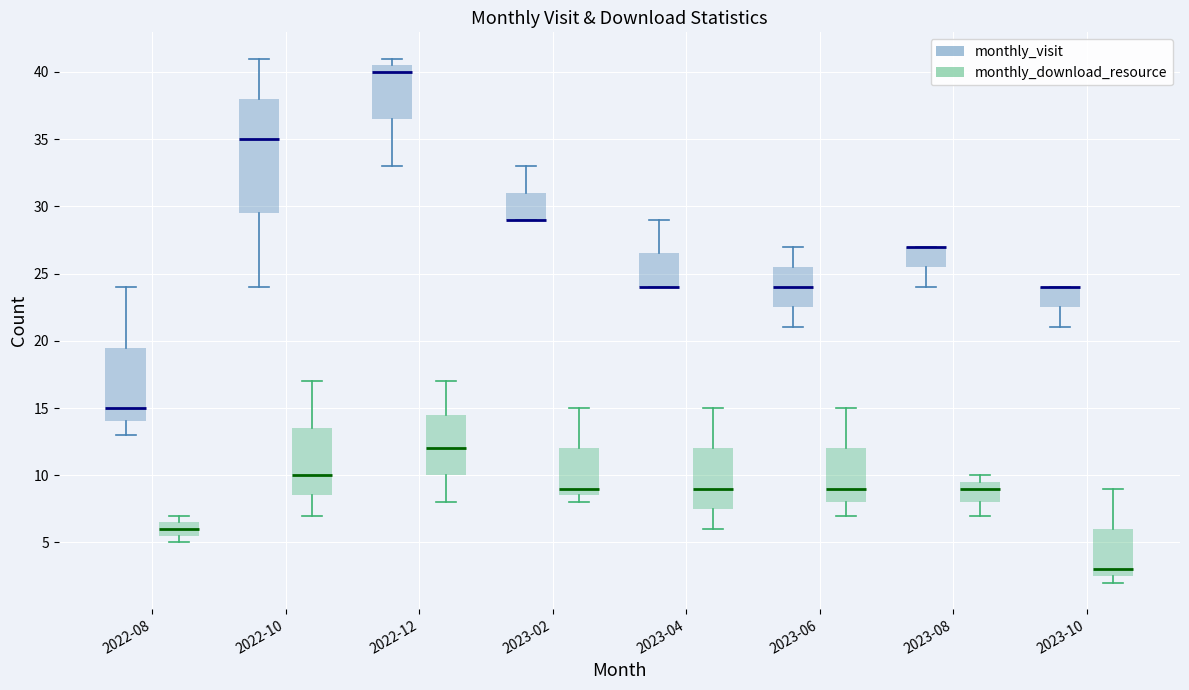

Reading left to right, transcribe this box plot: for each box, give where its median line is, the range the box spans, and where its two whiskers end, as read against the y-axis. The values are not printed on the chart, so give them approximately, as read against the axis.

2022-08 (monthly_visit): median 15.0, box 14.0 to 19.5, whiskers 13.0 to 24.0
2022-08 (monthly_download_resource): median 6.0, box 5.5 to 6.5, whiskers 5.0 to 7.0
2022-10 (monthly_visit): median 35.0, box 29.5 to 38.0, whiskers 24.0 to 41.0
2022-10 (monthly_download_resource): median 10.0, box 8.5 to 13.5, whiskers 7.0 to 17.0
2022-12 (monthly_visit): median 40.0, box 36.5 to 40.5, whiskers 33.0 to 41.0
2022-12 (monthly_download_resource): median 12.0, box 10.0 to 14.5, whiskers 8.0 to 17.0
2023-02 (monthly_visit): median 29.0 (drawn on the box's lower edge), box 29.0 to 31.0, whiskers 29.0 to 33.0
2023-02 (monthly_download_resource): median 9.0, box 8.5 to 12.0, whiskers 8.0 to 15.0
2023-04 (monthly_visit): median 24.0 (drawn on the box's lower edge), box 24.0 to 26.5, whiskers 24.0 to 29.0
2023-04 (monthly_download_resource): median 9.0, box 7.5 to 12.0, whiskers 6.0 to 15.0
2023-06 (monthly_visit): median 24.0, box 22.5 to 25.5, whiskers 21.0 to 27.0
2023-06 (monthly_download_resource): median 9.0, box 8.0 to 12.0, whiskers 7.0 to 15.0
2023-08 (monthly_visit): median 27.0 (drawn on the box's upper edge), box 25.5 to 27.0, whiskers 24.0 to 27.0
2023-08 (monthly_download_resource): median 9.0, box 8.0 to 9.5, whiskers 7.0 to 10.0
2023-10 (monthly_visit): median 24.0 (drawn on the box's upper edge), box 22.5 to 24.0, whiskers 21.0 to 24.0
2023-10 (monthly_download_resource): median 3.0, box 2.5 to 6.0, whiskers 2.0 to 9.0